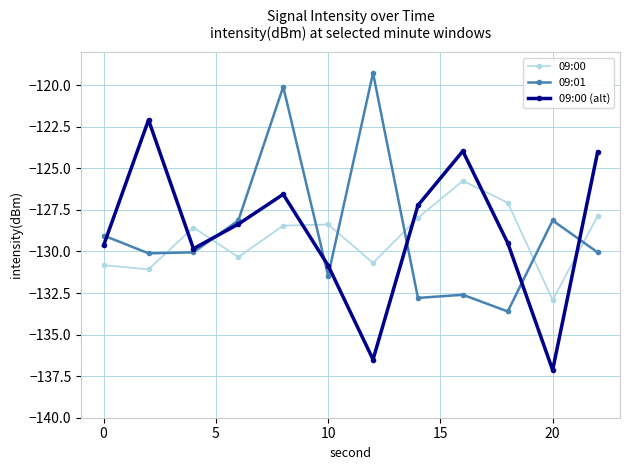

What is the maximum value shown in the chart?

-119.3